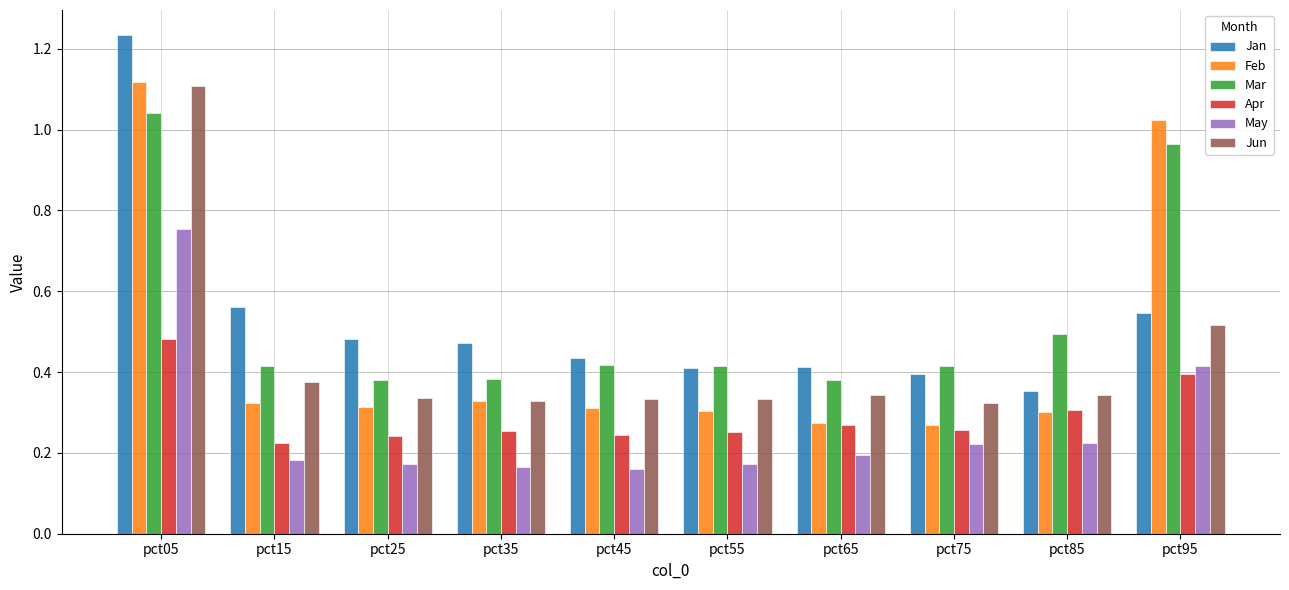

At how many categories does at least one series exceed 0?

10